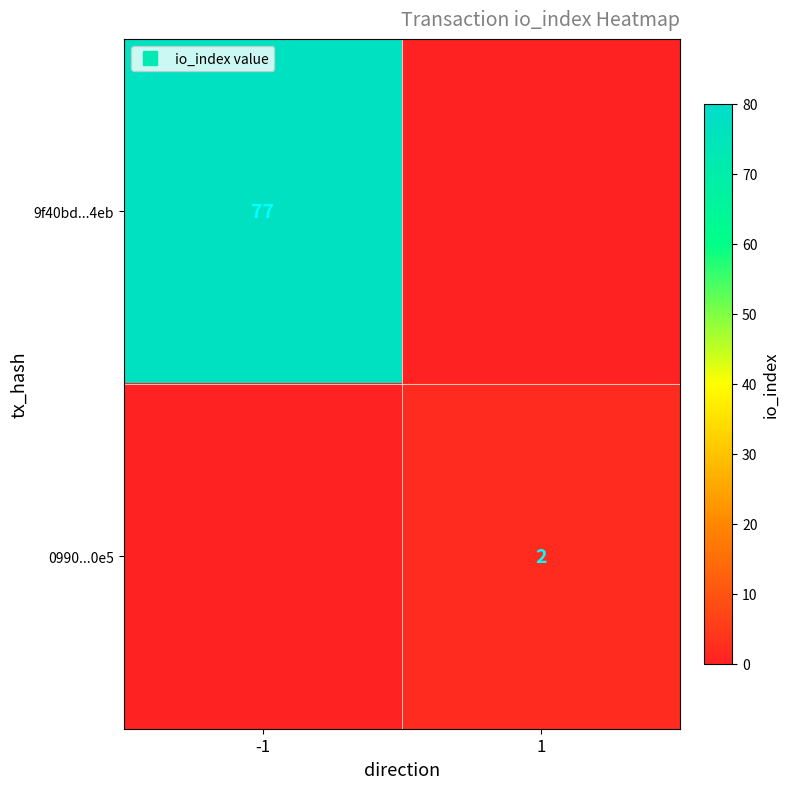

What is the total value across all series at -1?

77.0